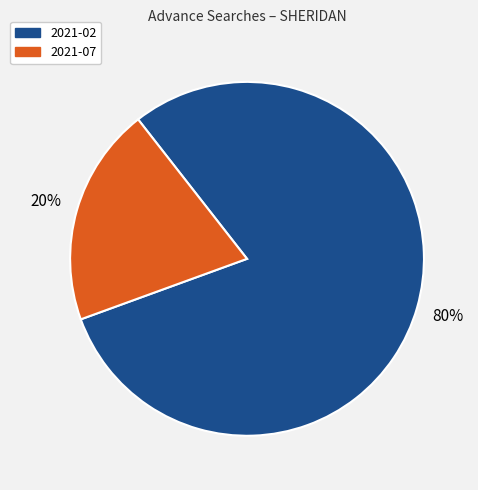

How many slices are in this pie chart?

2